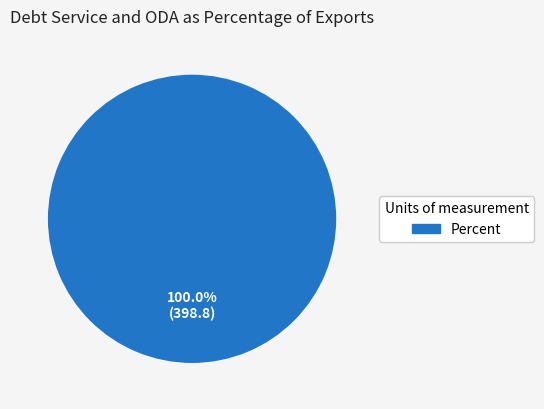

Is there a majority slice in this chart?

Yes